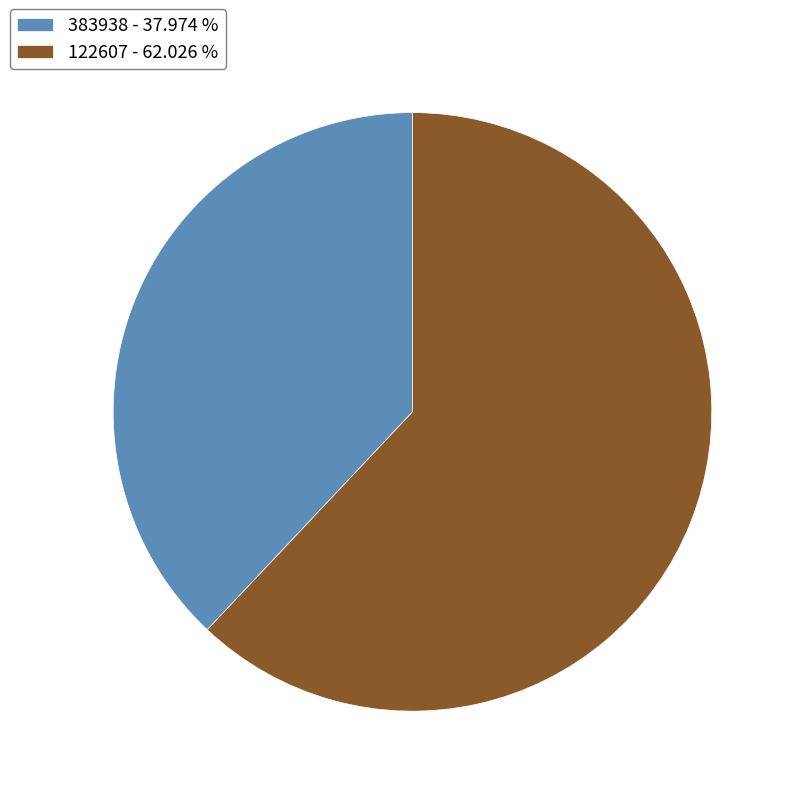

How many segments does this pie chart have?

2